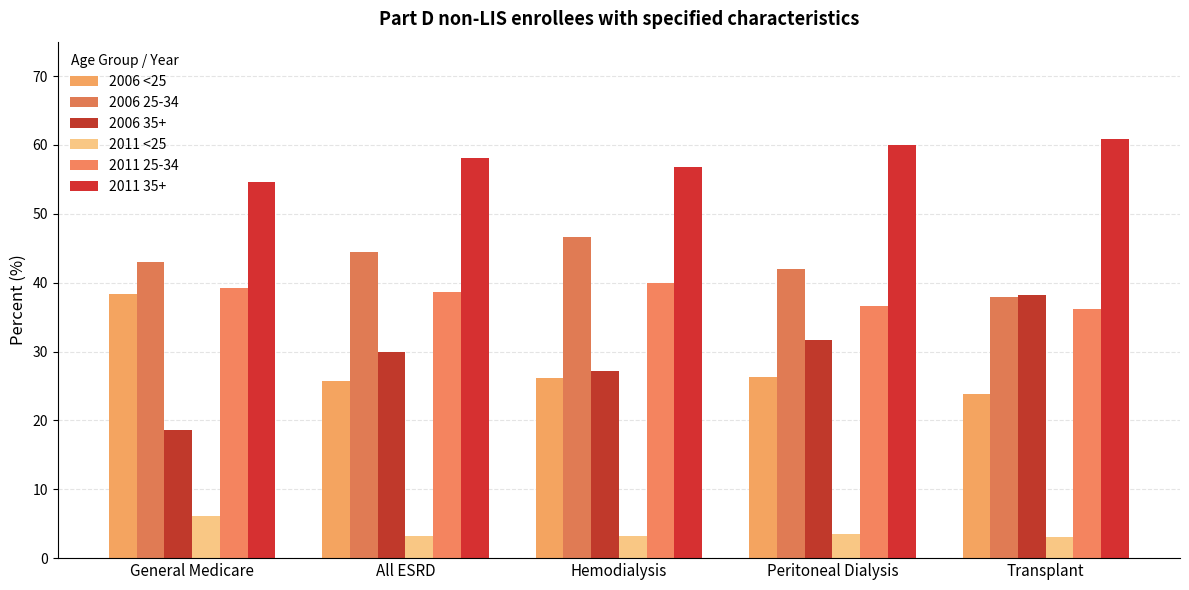

True or false: 2006 35+ has a value of 27.2 at Hemodialysis.

True